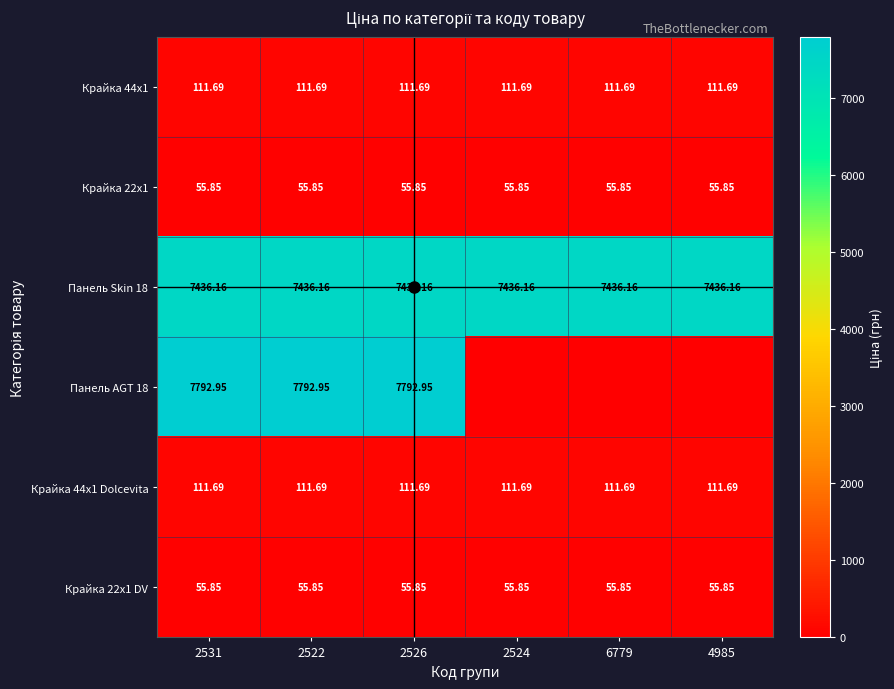

List the series in order of their peak value, highest first.

Панель AGT 18, Панель Skin 18, Крайка 44x1, Крайка 44x1 Dolcevita, Крайка 22x1, Крайка 22x1 DV